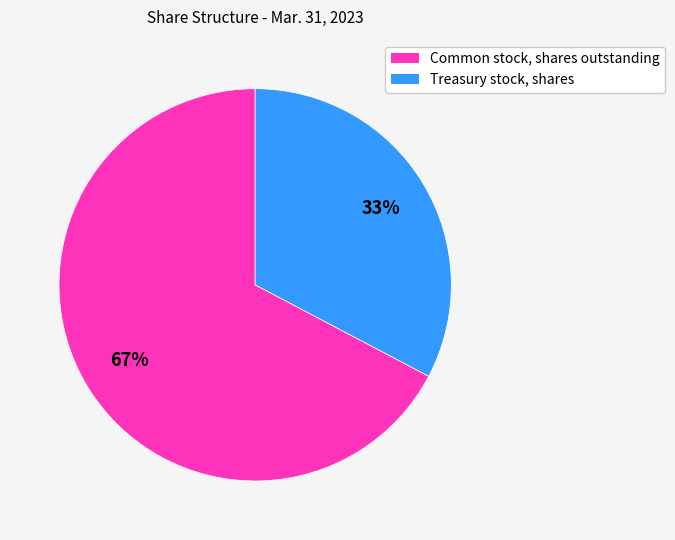

The Treasury stock, shares slice represents 33% of the pie. True or false?

True